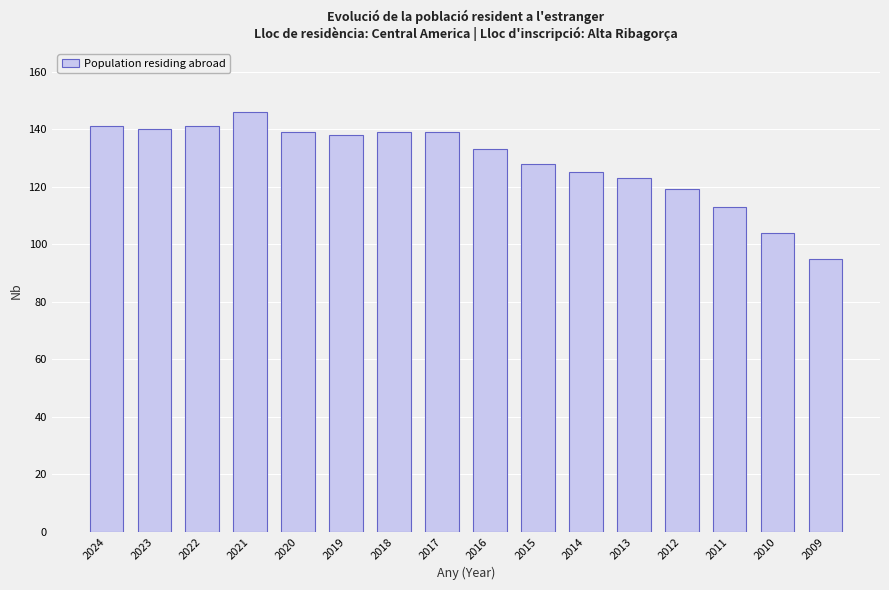

What is the change in value from 2021 to 2019?

-8